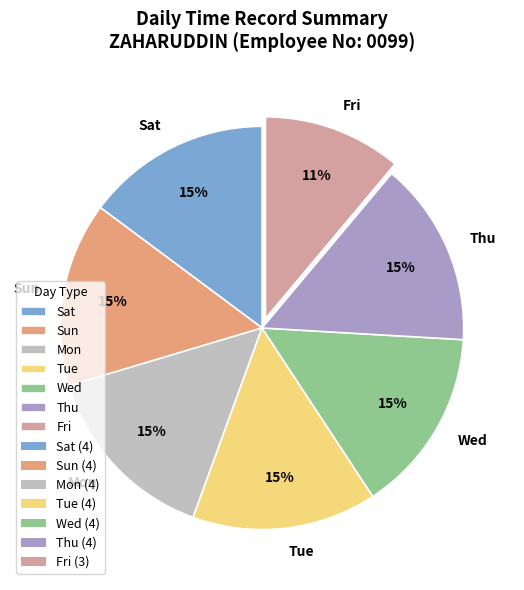

Is there any slice that represents more than half of the pie?

No